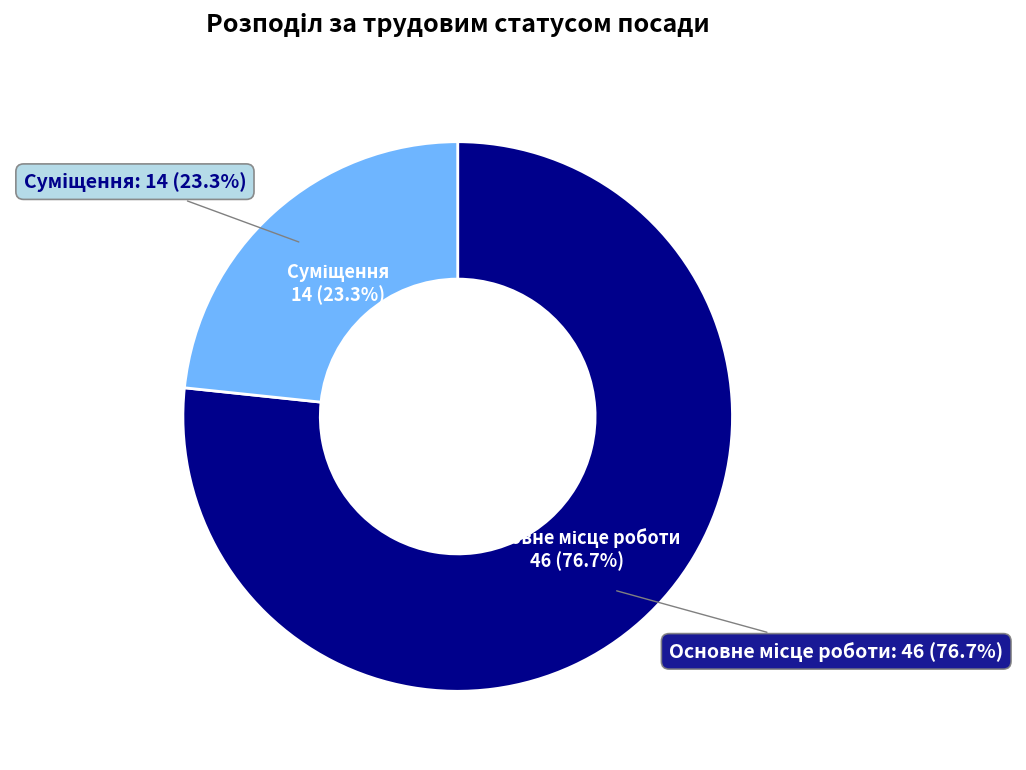

Rank the categories by value from lowest to highest.

Суміщення, Основне місце роботи